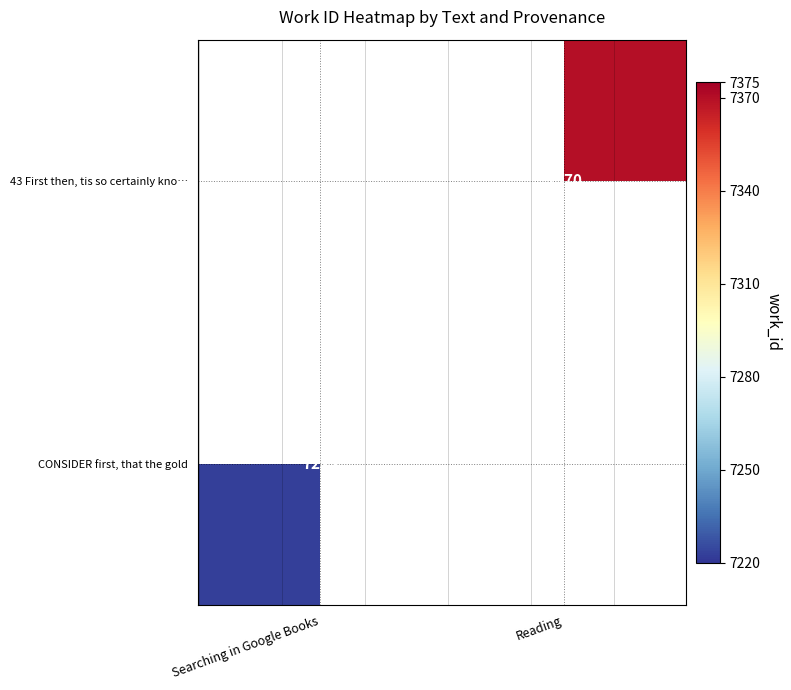

Rank the categories by 43 First then, tis so certainly kno… value from lowest to highest.

Searching in Google Books, Reading